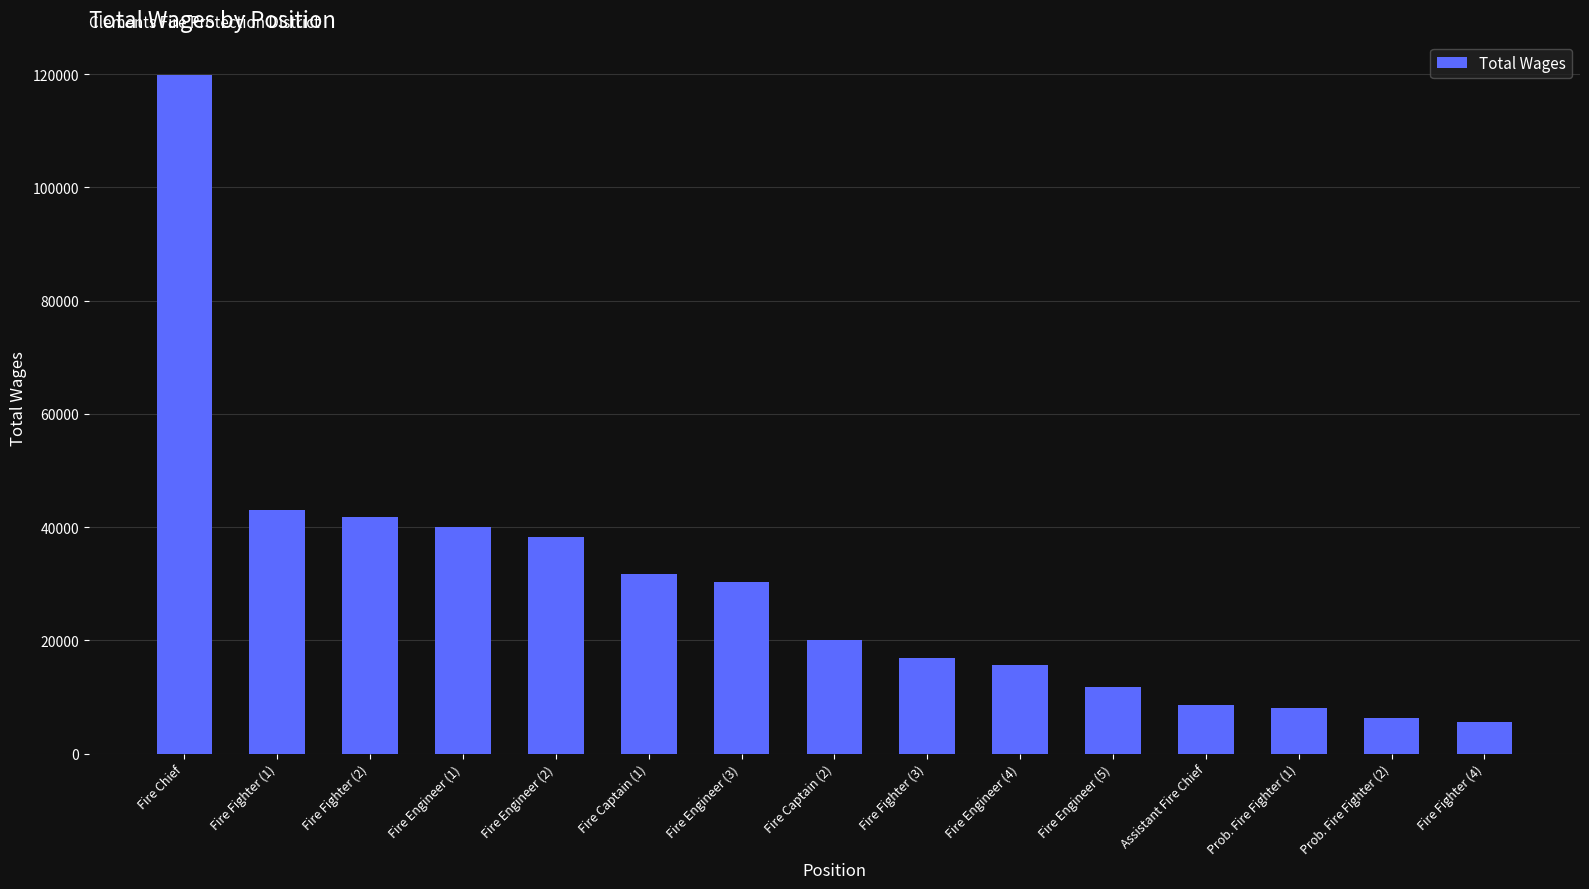

Does the chart contain stacked bars?

No